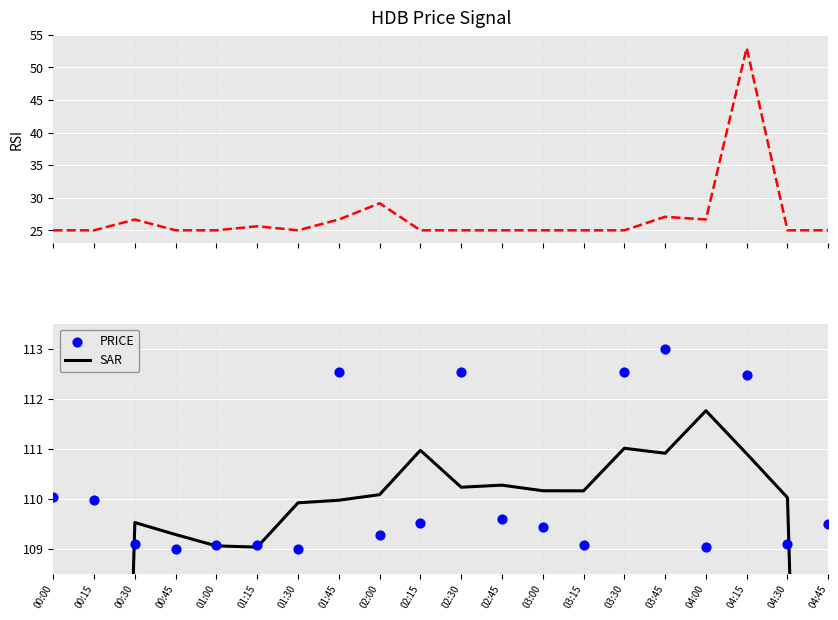

Which series reaches the maximum Y coordinate?

PRICE